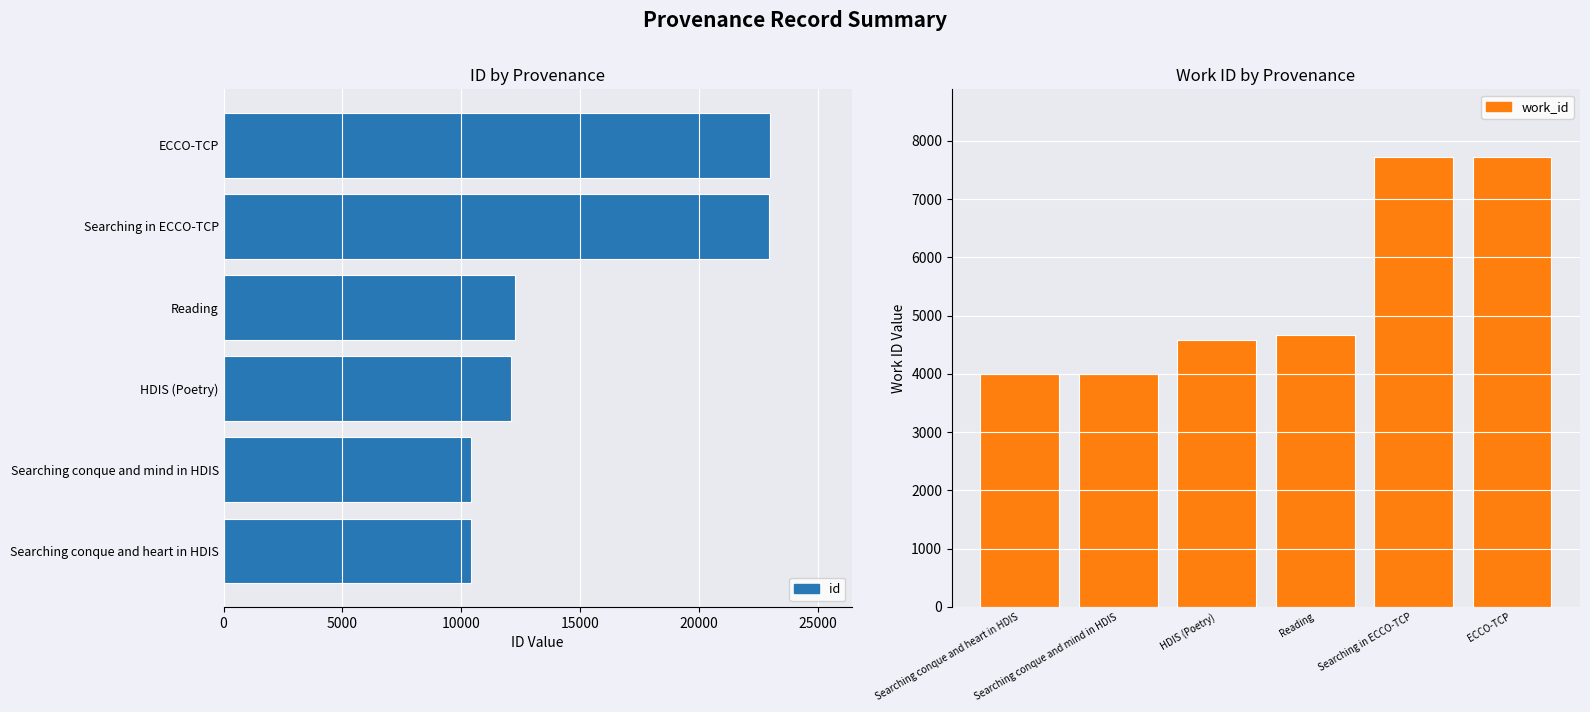

Is it true that id equals 2194 at Searching conque and mind in HDIS?

False